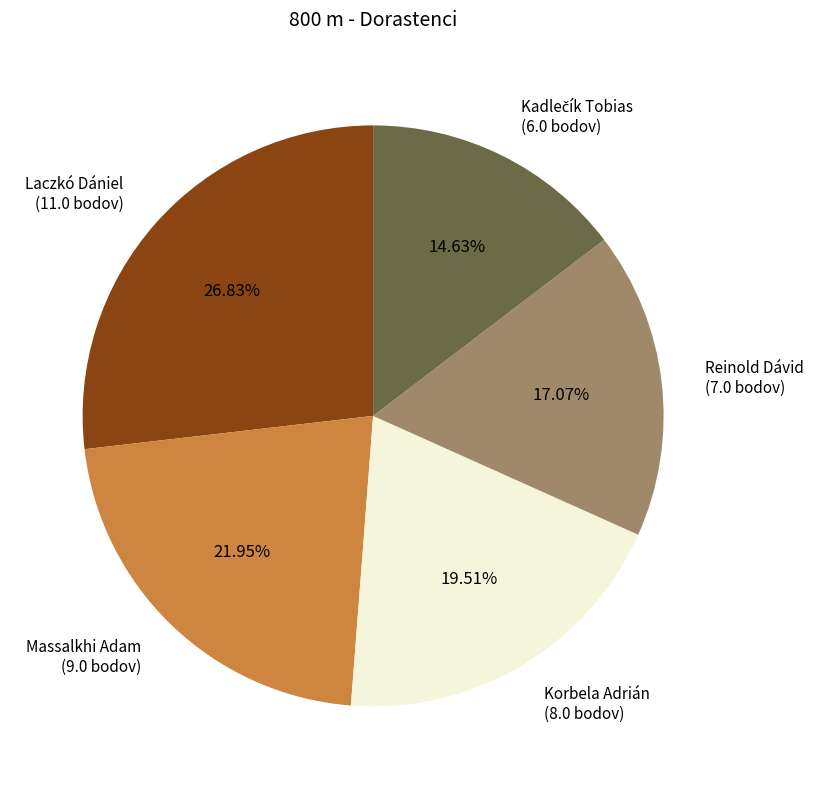

Is there a majority slice in this chart?

No